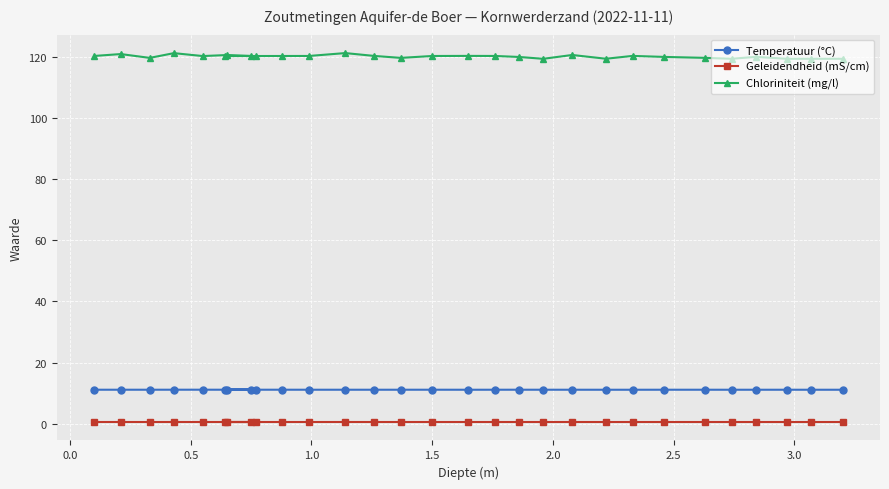

What is the sum of all Geleidendheid (mS/cm) values?

16.6